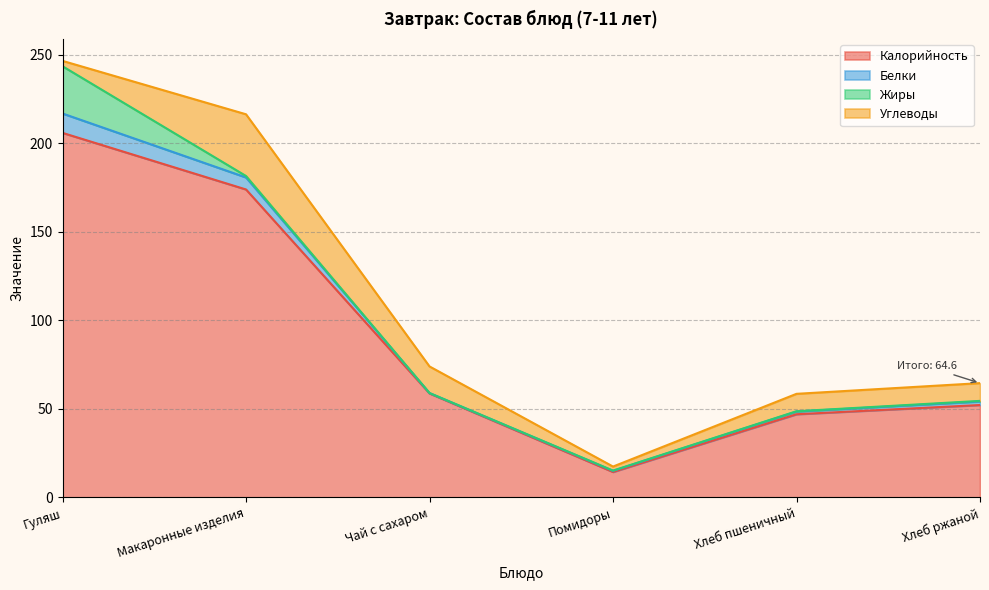

True or false: Жиры and Калорийность cross at least once.

False